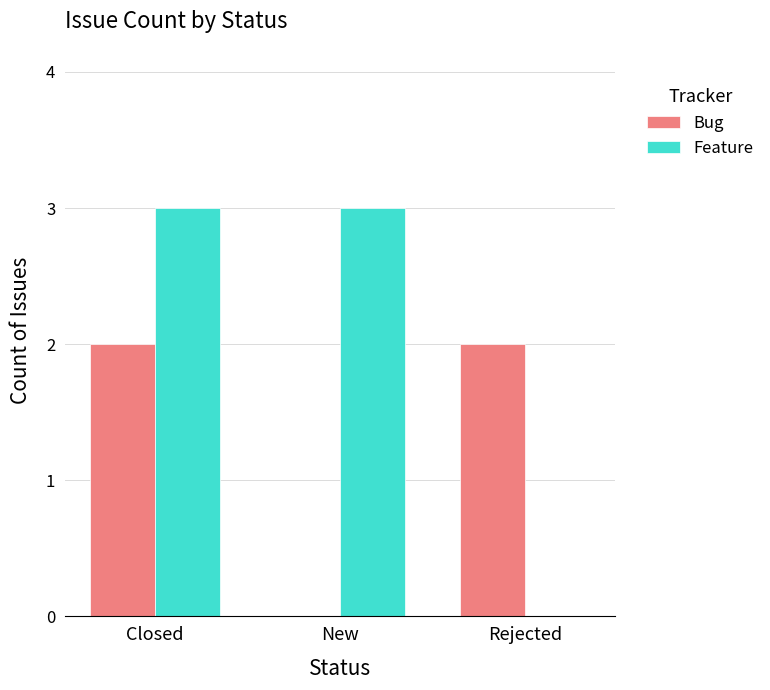

Reading left to right, list all the values displayed in this chart.

Bug: 2	0	2
Feature: 3	3	0